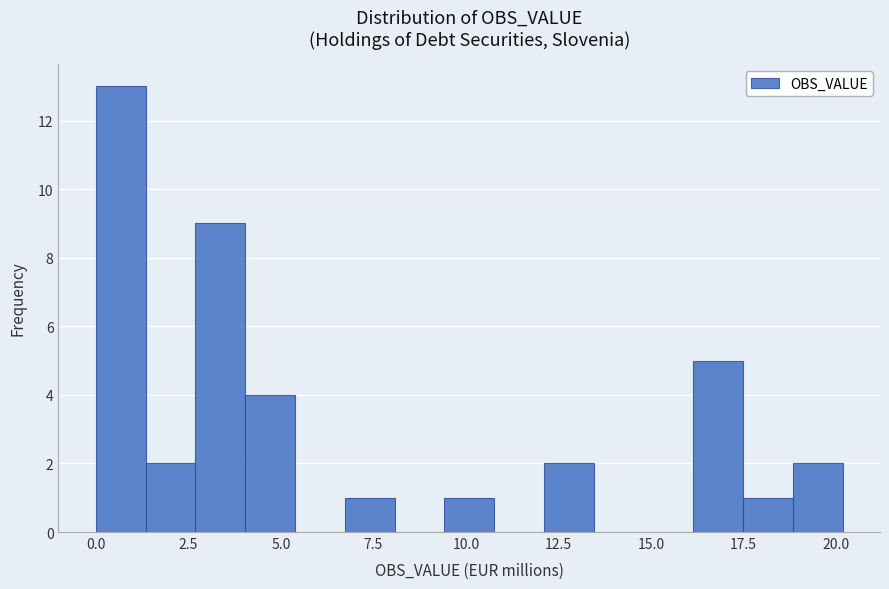

Around what value on the x-axis is the tallest bar? Give the approximate position of its centre, as read against the axis.

0.5